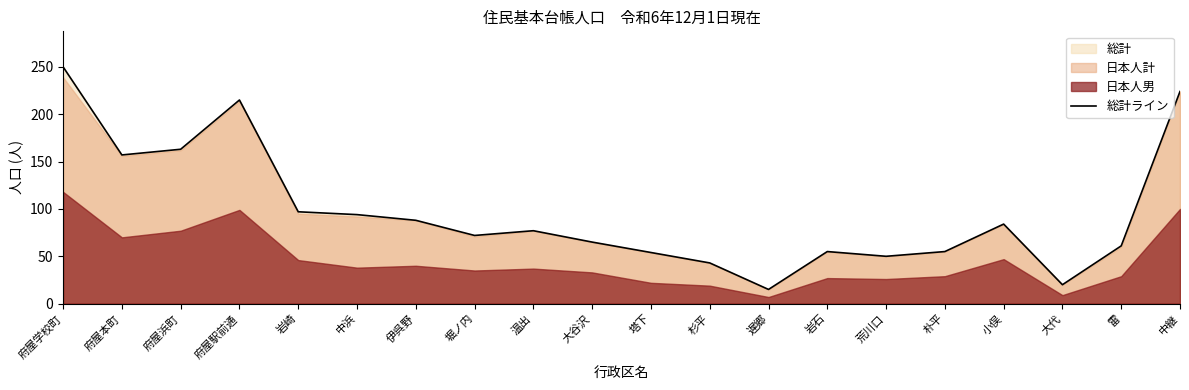

The chart shows a value of 250 at 府屋学校町. True or false?

True